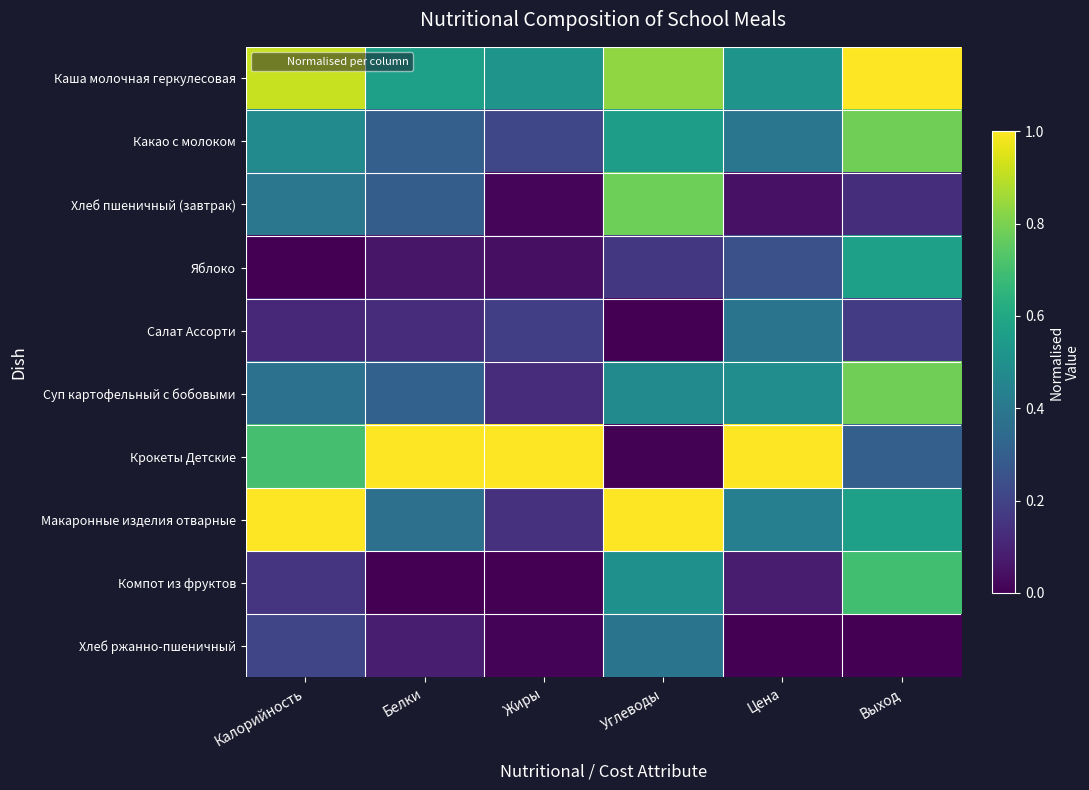

How many distinct data groups are displayed?

10